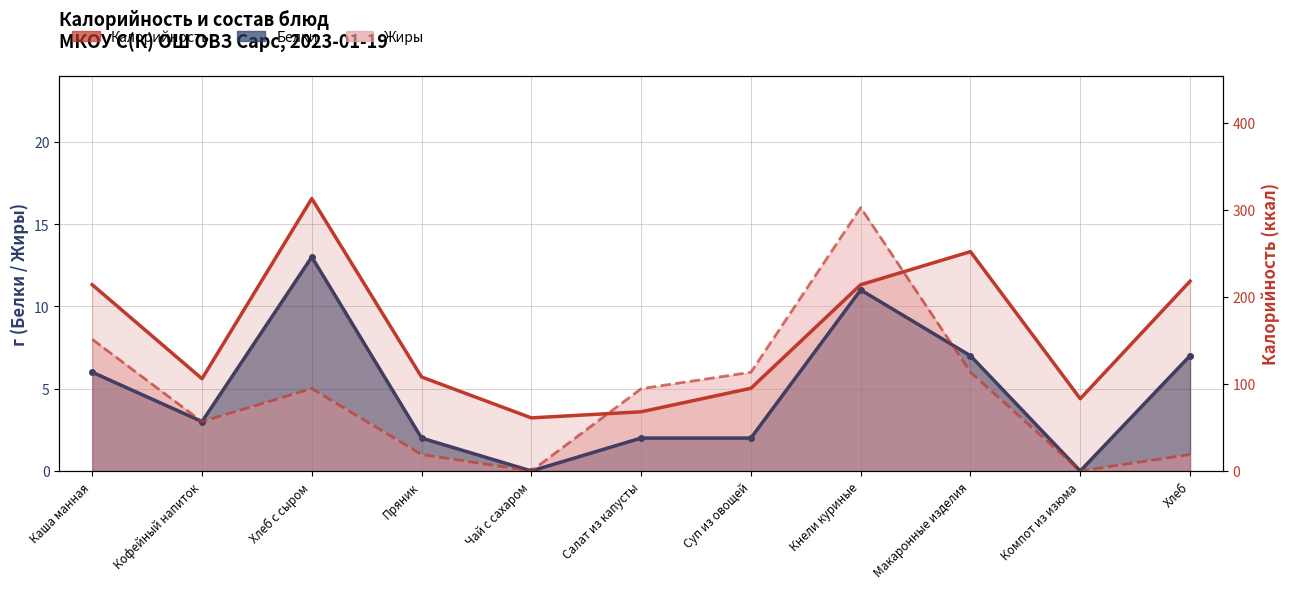

Which category has the highest value across all series?

Хлеб с сыром